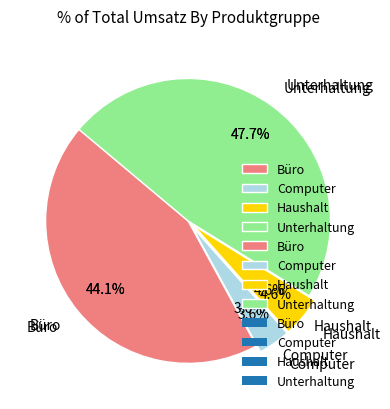

Is it true that 31 is 0% of the pie?

True